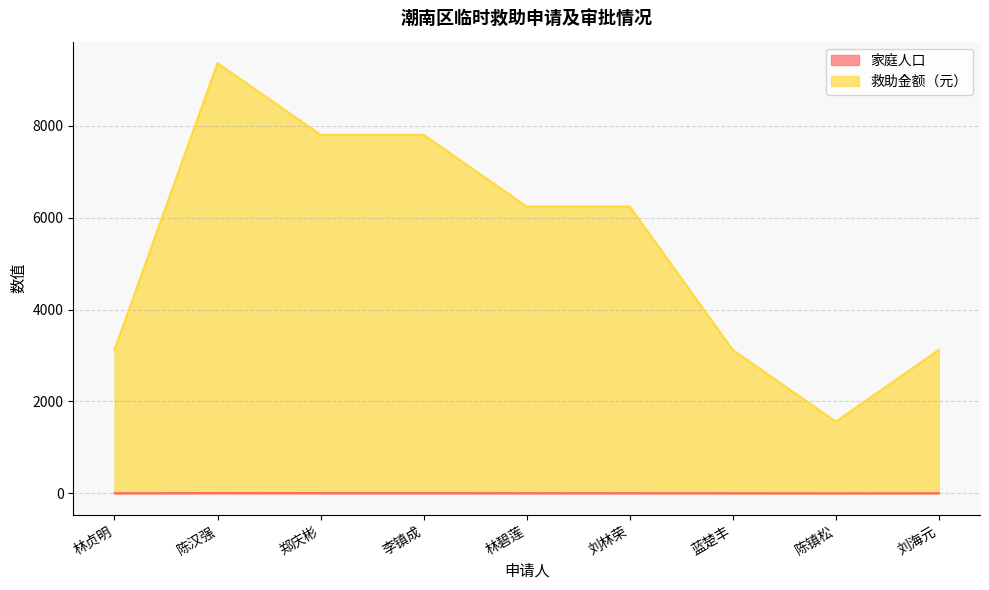

True or false: 家庭人口 has a value of 5 at 李镇成.

True